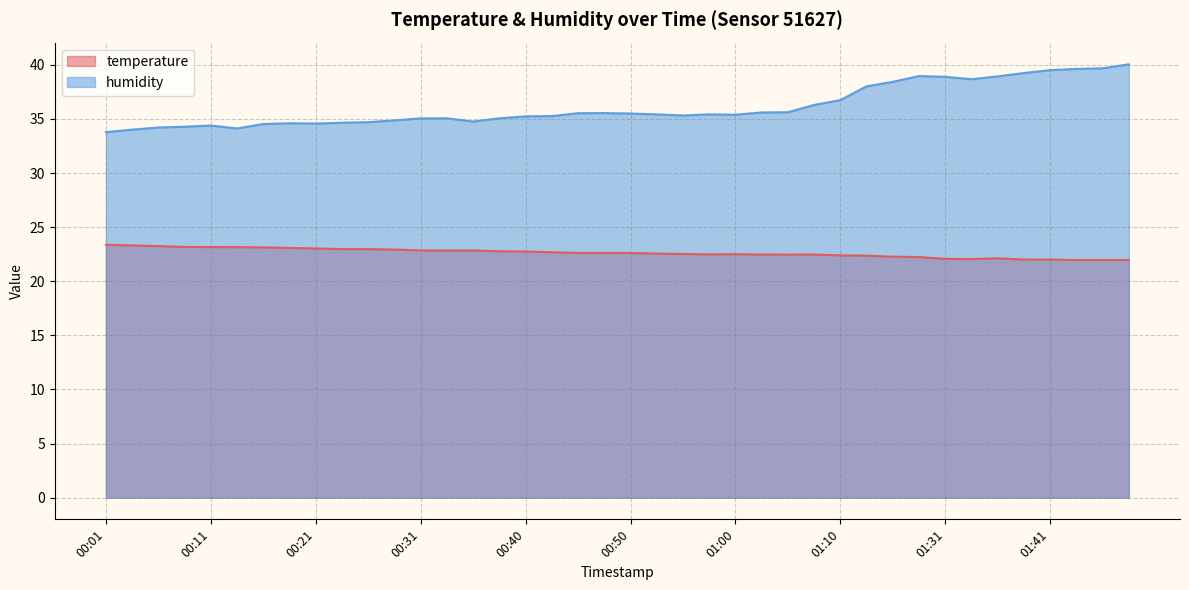

Count the number of categories in the chart.

40